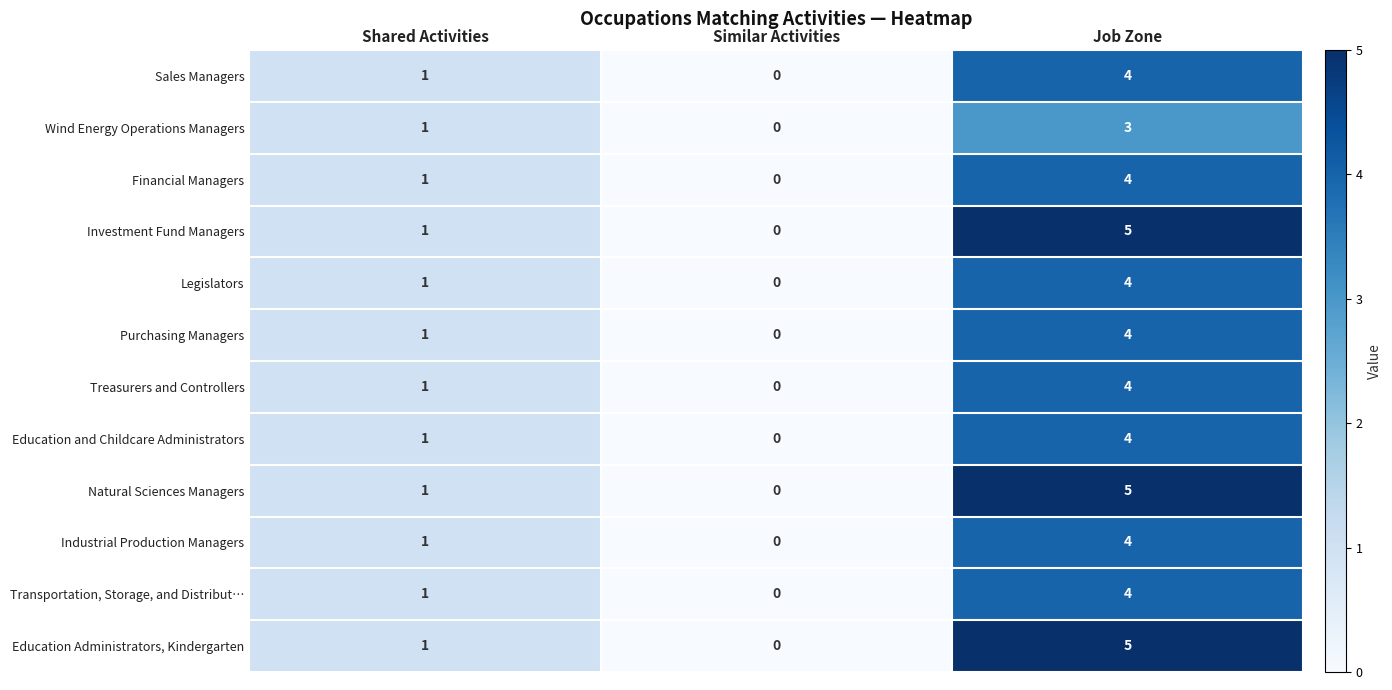

Is it true that Legislators equals 2 at Job Zone?

False